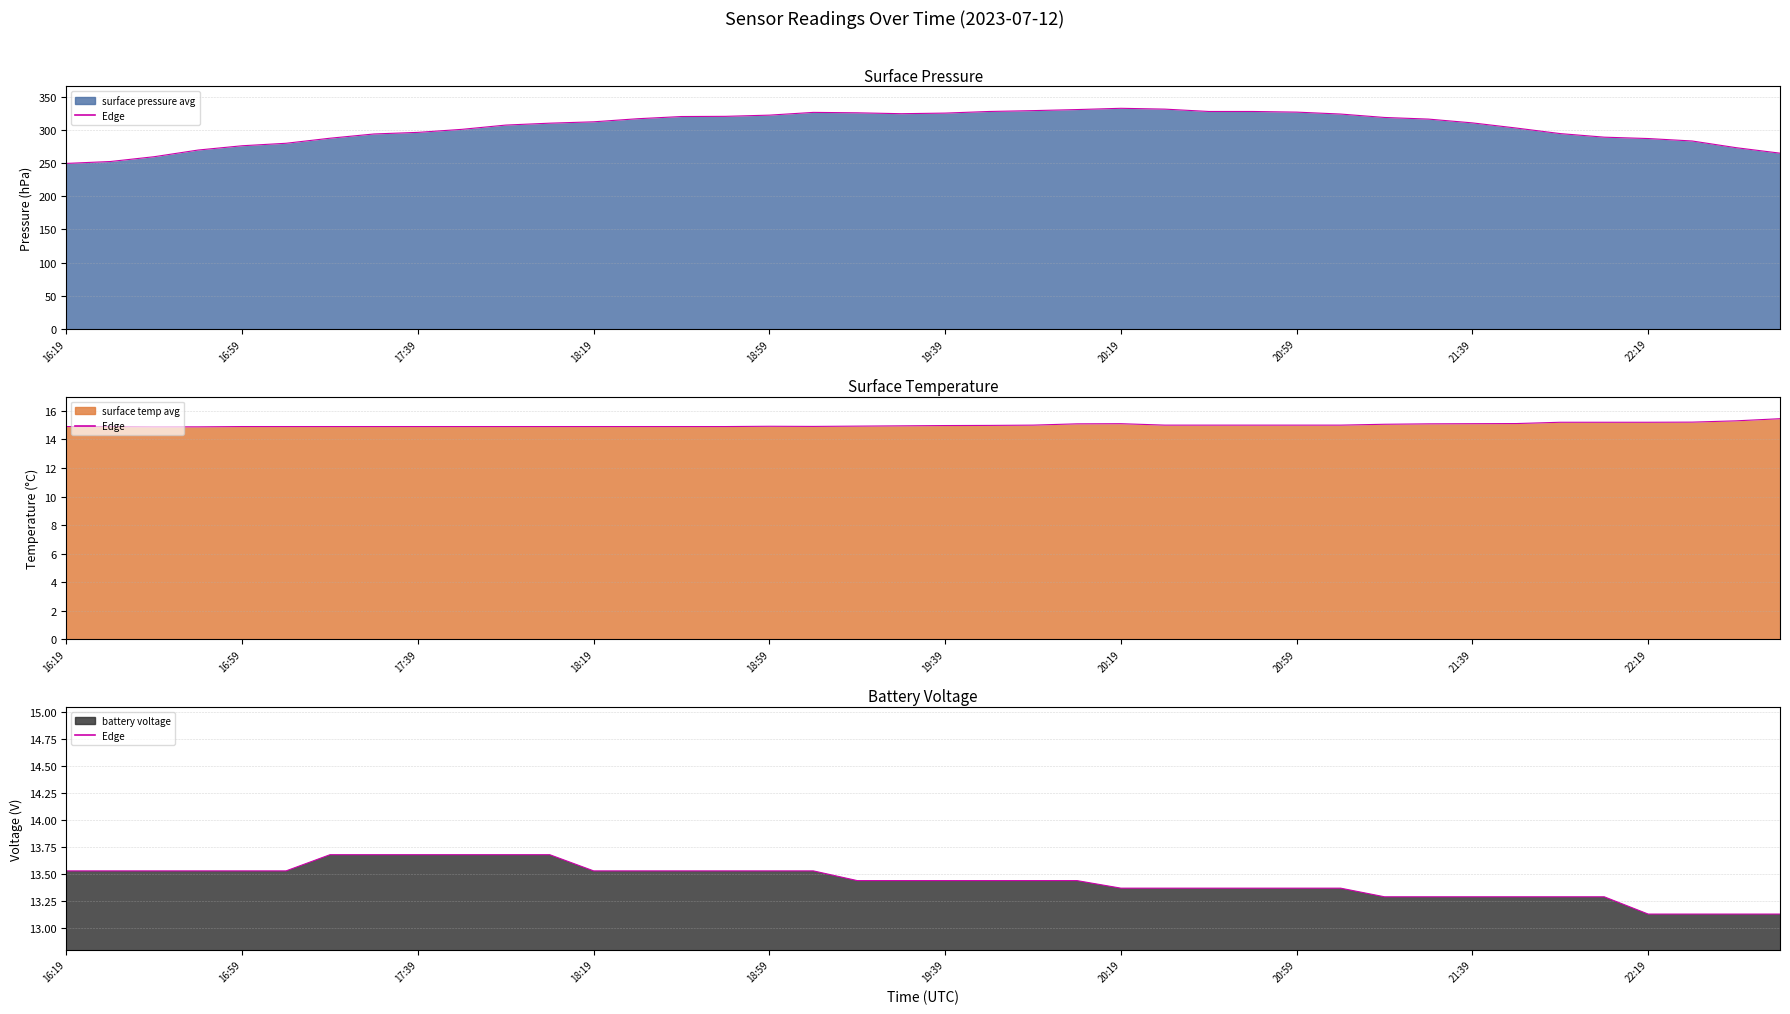

What is the minimum value shown in the chart?

13.1